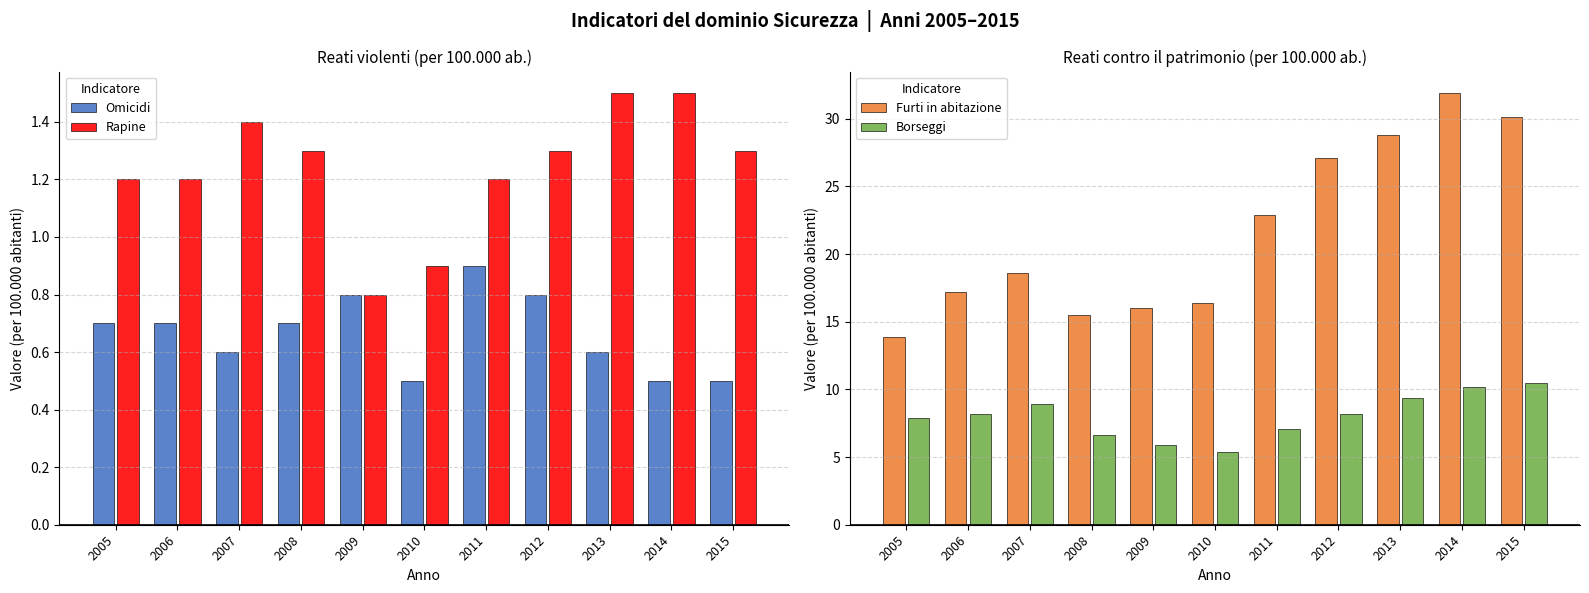

The value of Furti in abitazione at 2007 is 3.8. True or false?

False